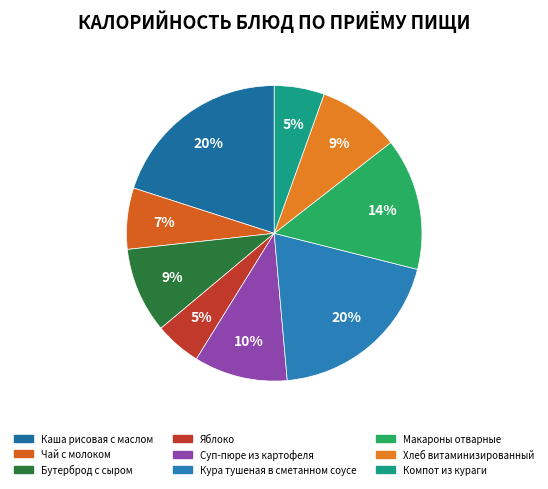

Rank the categories by value from highest to lowest.

Каша рисовая с маслом, Кура тушеная в сметанном соусе, Макароны отварные, Суп-пюре из картофеля, Бутерброд с сыром, Хлеб витаминизированный, Чай с молоком, Компот из кураги, Яблоко